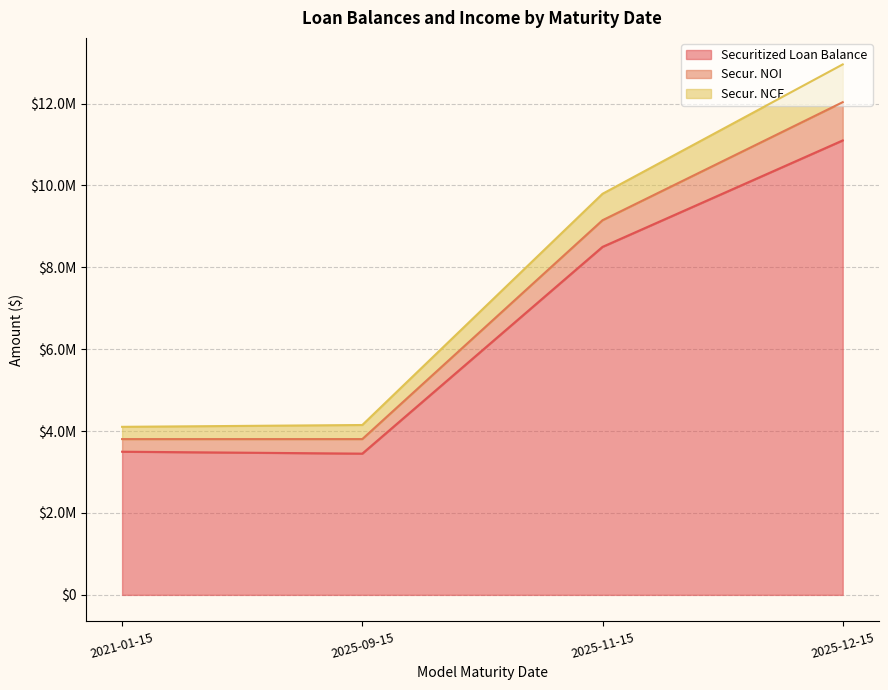

What is the total value across all series at 2025-09-15?

4149255.7